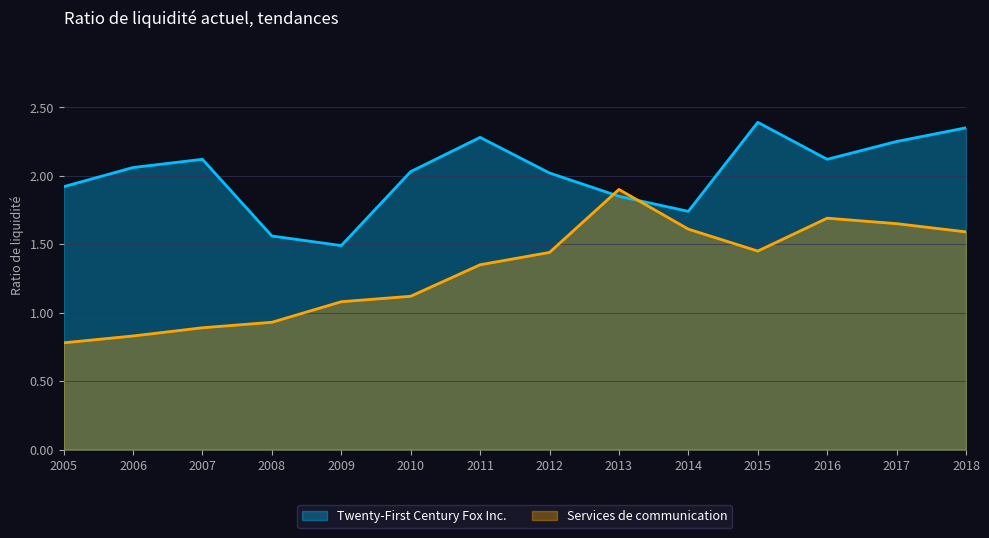

Is it true that Twenty-First Century Fox Inc. equals 3.6 at 2017?

False